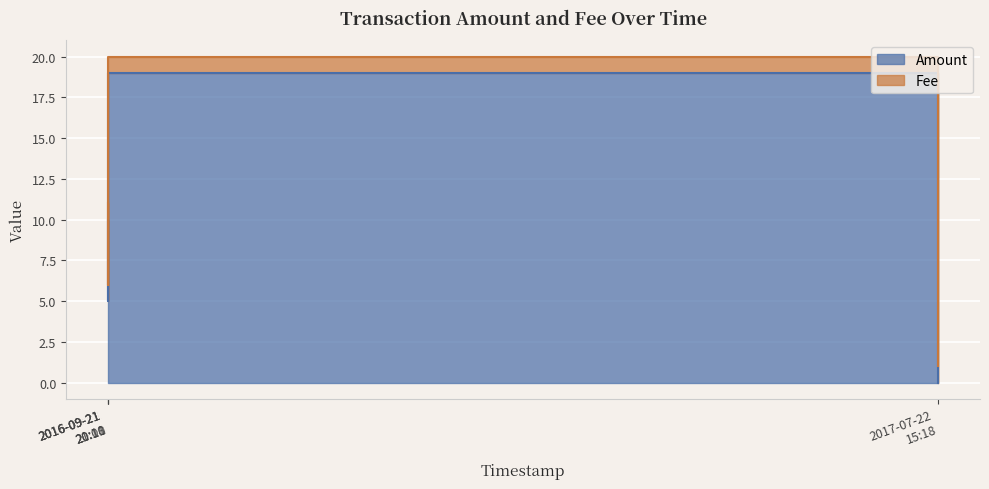

List the labels in order of value, smallest first.

2017-07-22 15:18, 2016-09-21 20:11, 2016-09-21 20:08, 2016-09-21 21:10